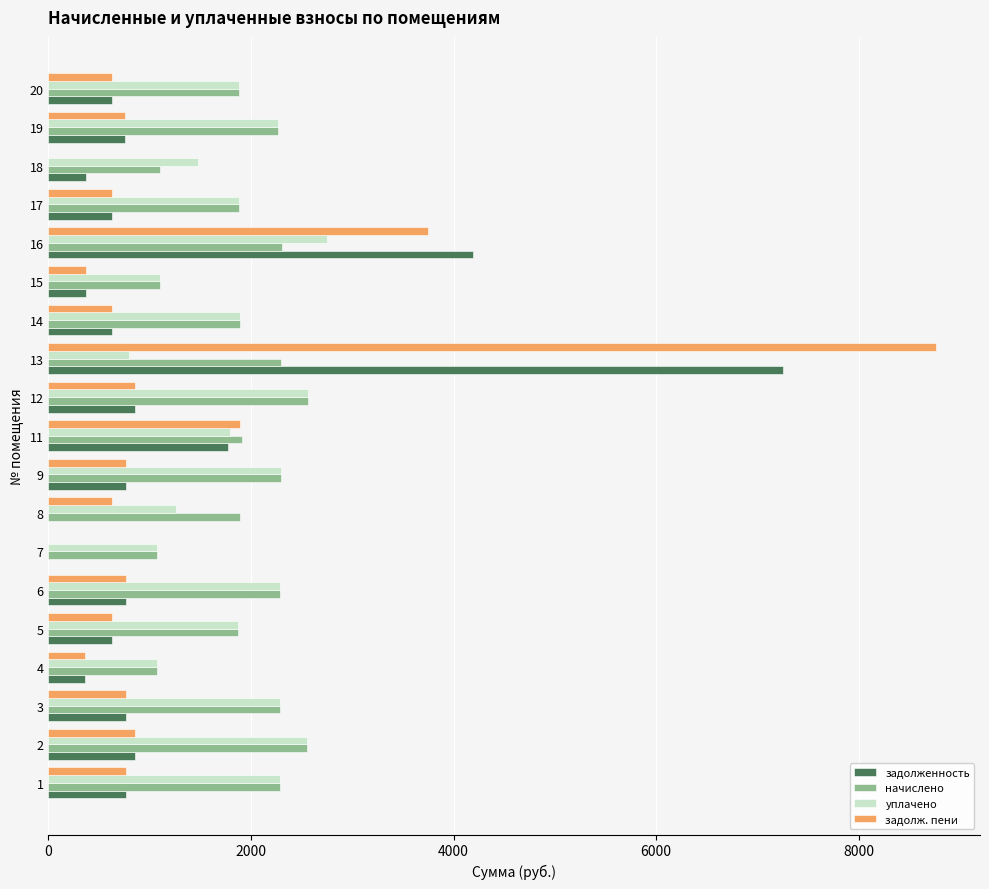

The value of уплачено at 7 is 1076.6. True or false?

True